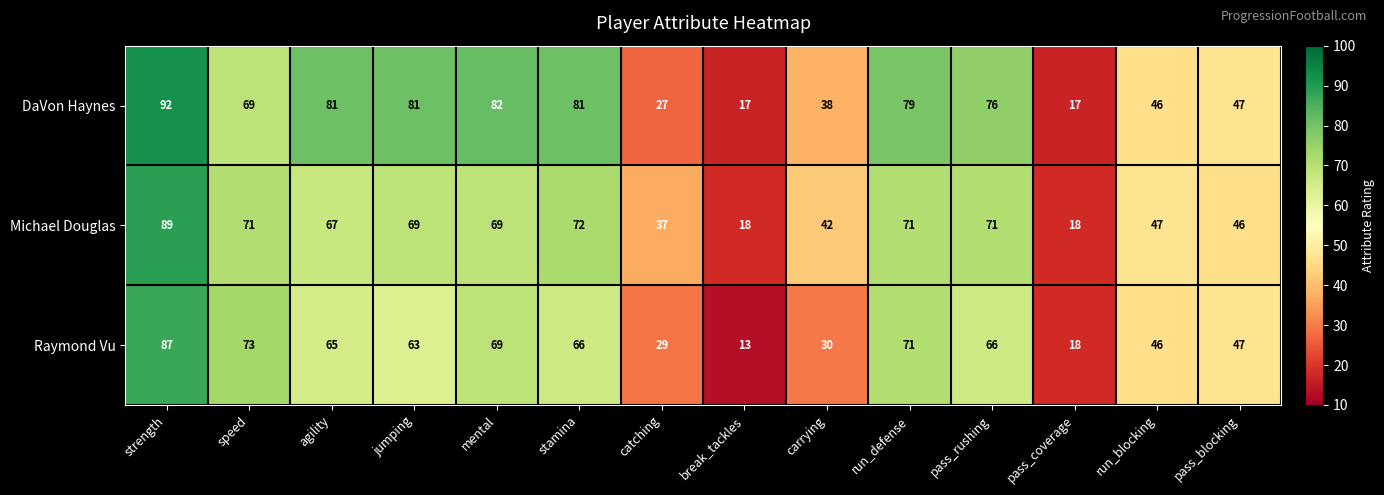

What is the difference between the maximum and minimum values in the DaVon Haynes series?

75